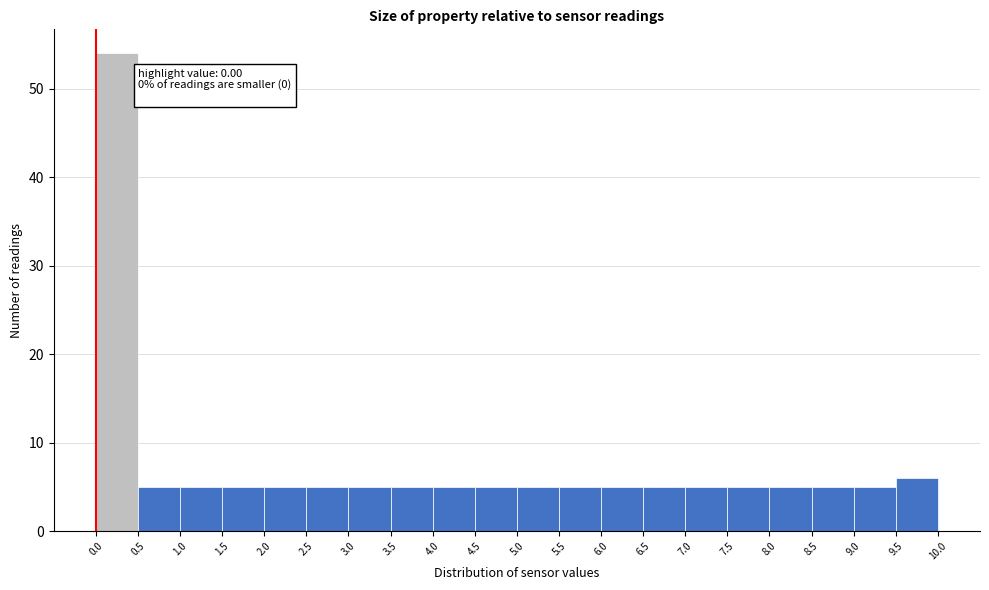

Over which range of the x-axis is the bar tallest?

0.0 to 0.5